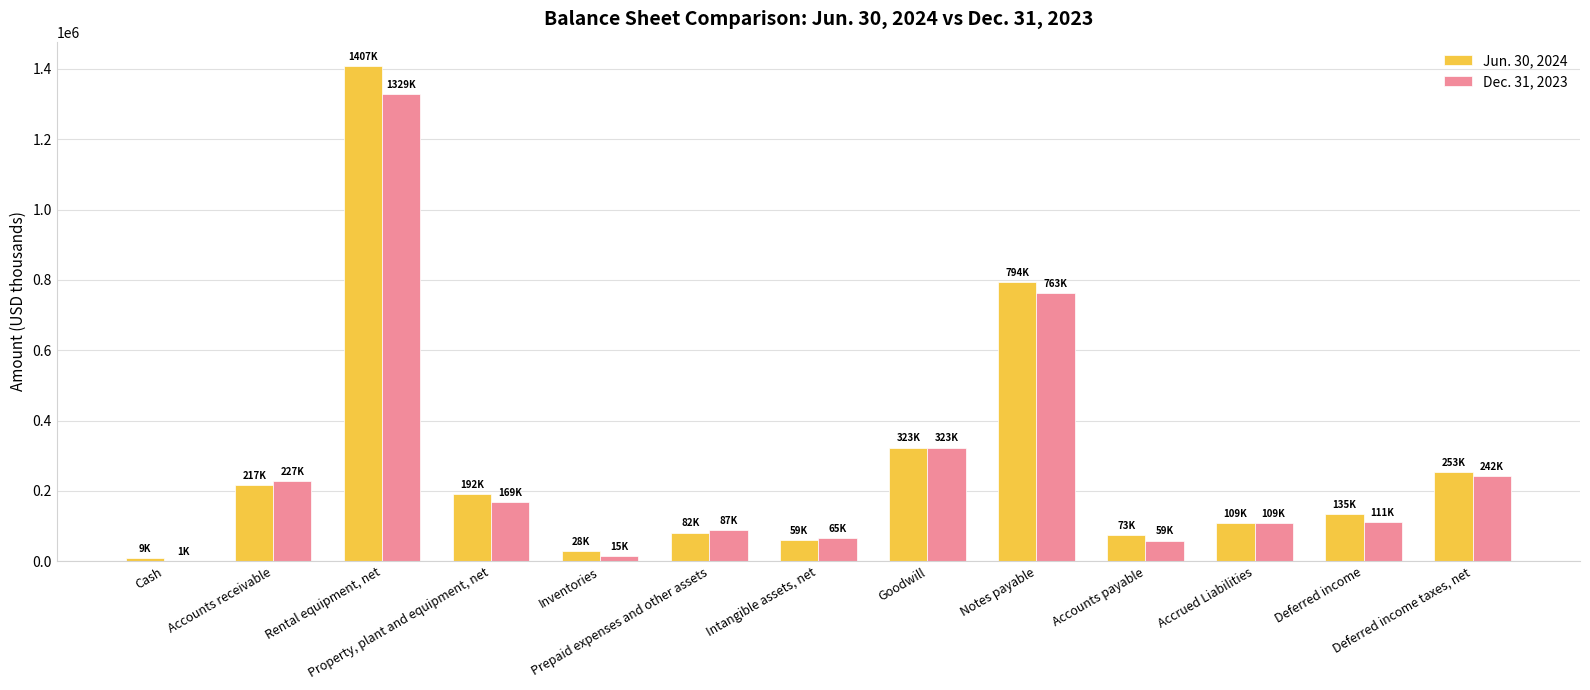

What is the approximate value of Jun. 30, 2024 at Property, plant and equipment, net, to the nearest 100?

191800